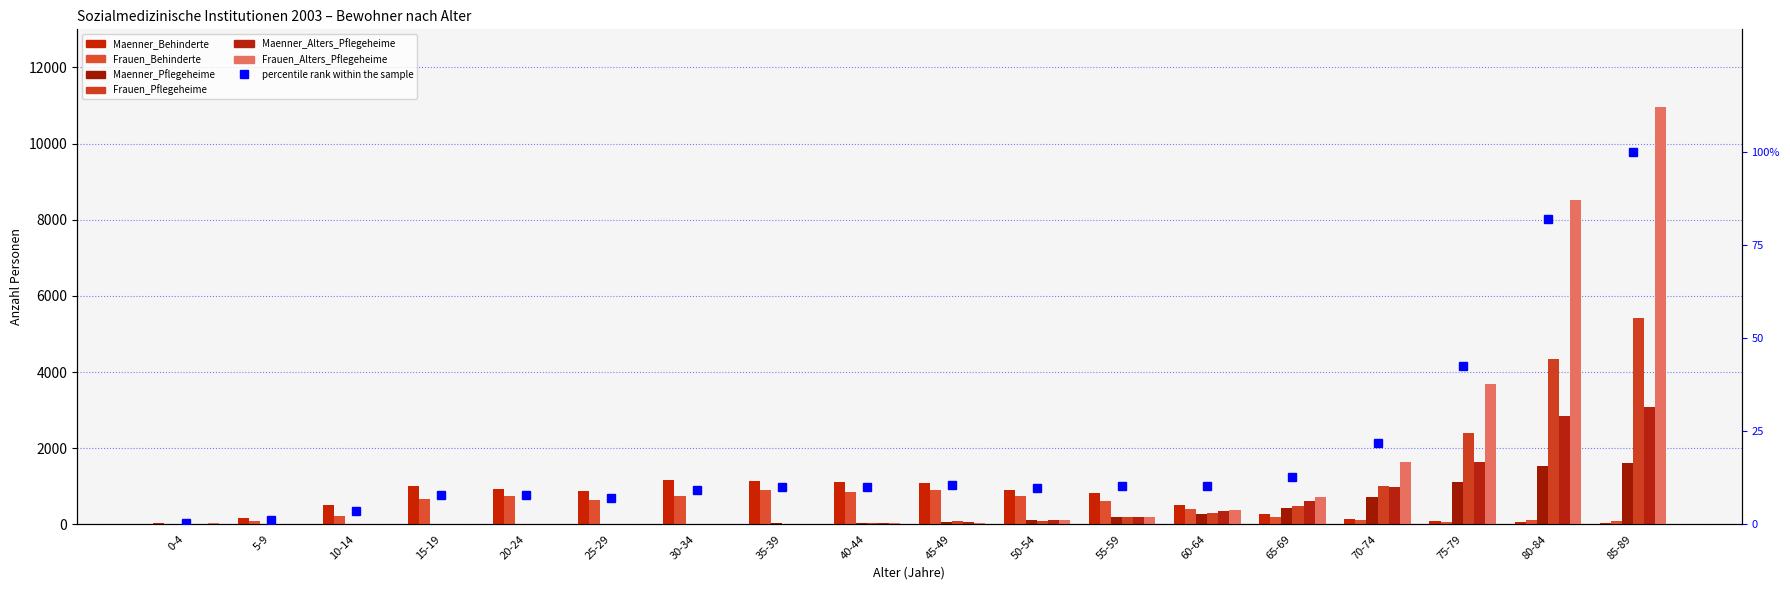

How many values in the Frauen_Behinderte series are below 608?

9